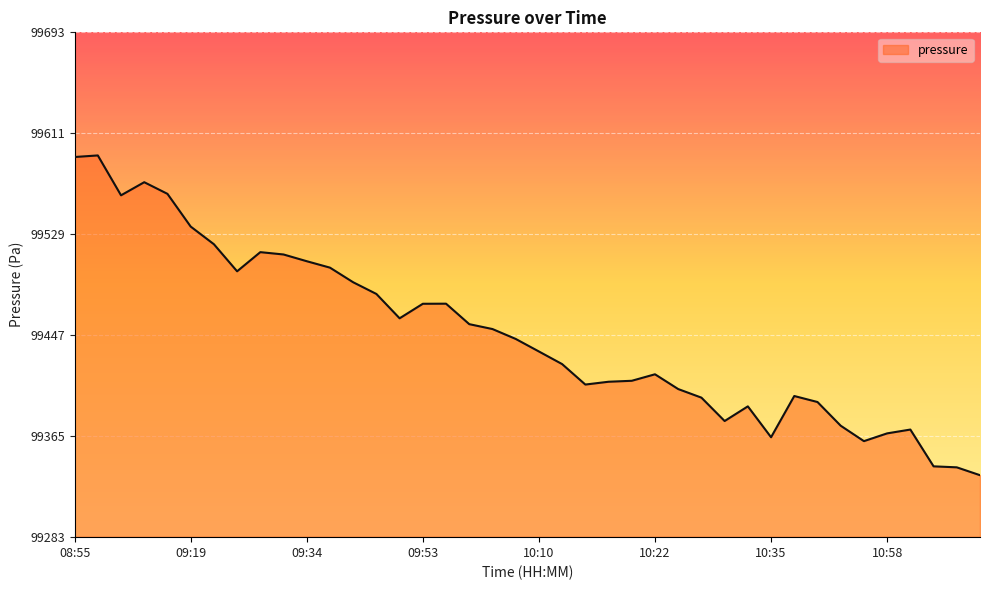

What is the maximum value shown in the chart?

99593.1